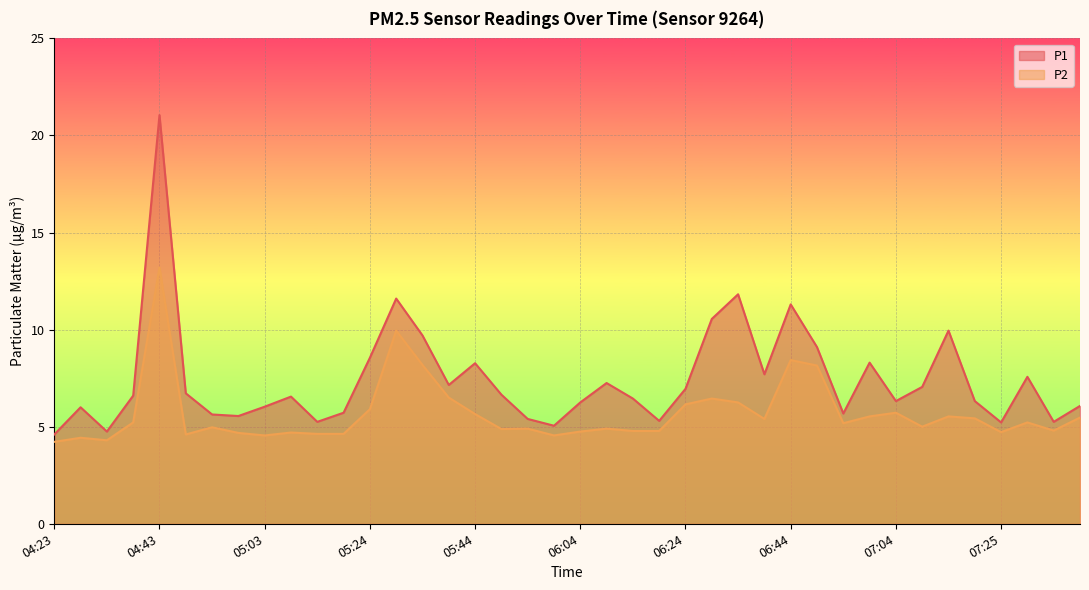

Between 05:19 and 05:54, which series saw the biggest shift?

P1